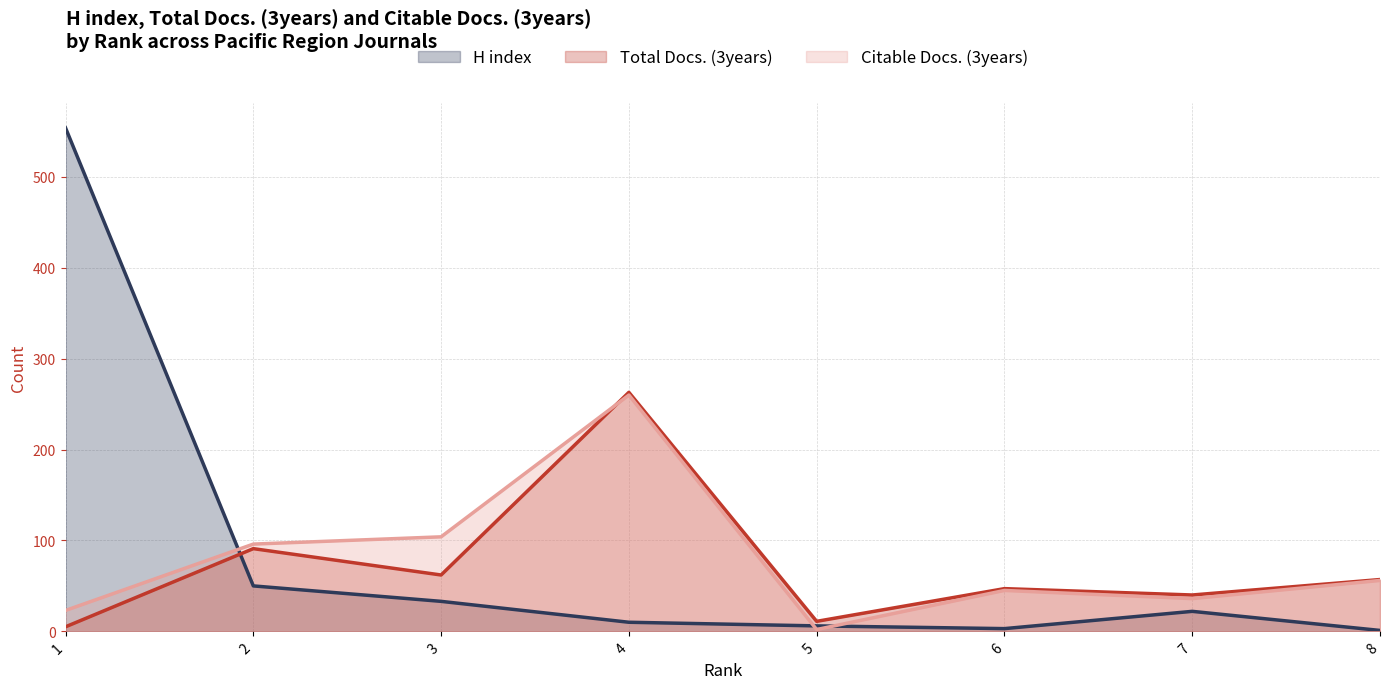

At which category is the sum across all series the highest?

1